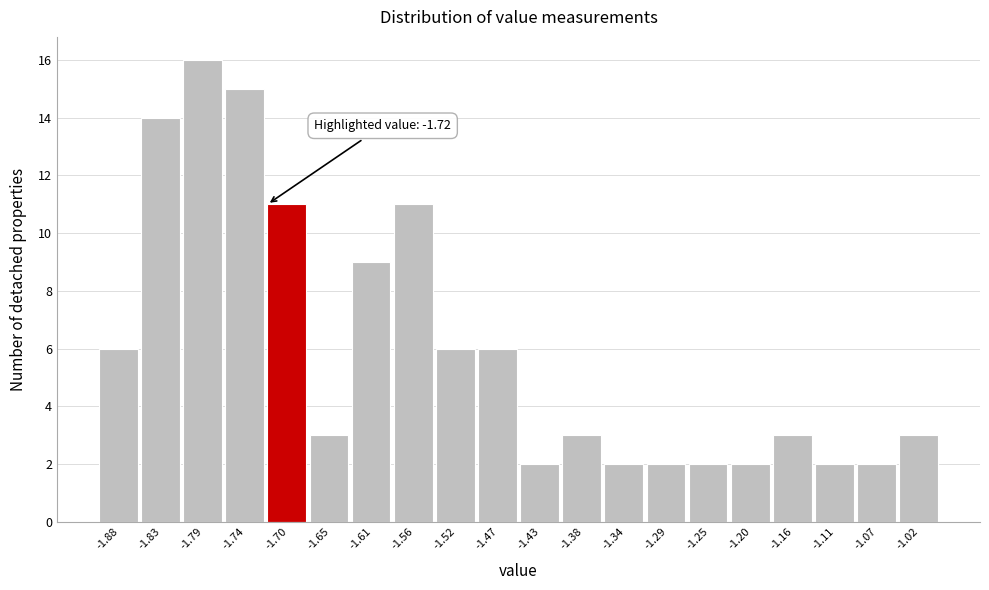

Which range on the x-axis has the tallest bar?

-1.810 to -1.765